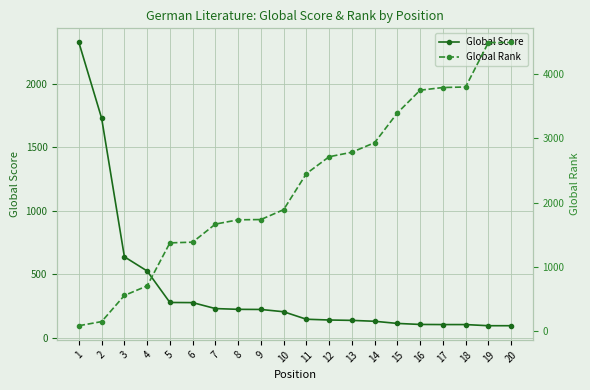

At which category is the sum across all series the highest?

20